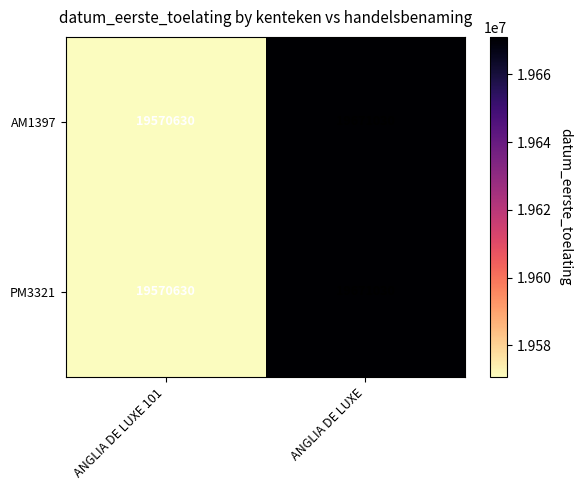

What is the sum of all AM1397 values?

39241660